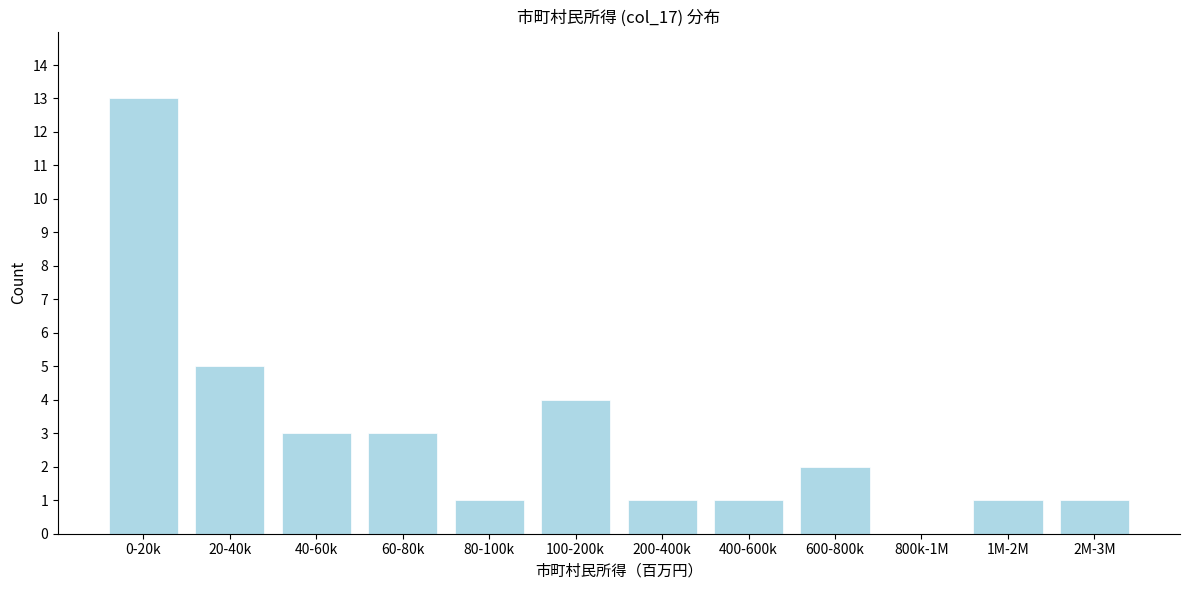

Reading left to right, extract all data points from this chart.

0-20k=13	20-40k=5	40-60k=3	60-80k=3	80-100k=1	100-200k=4	200-400k=1	400-600k=1	600-800k=2	800k-1M=0	1M-2M=1	2M-3M=1